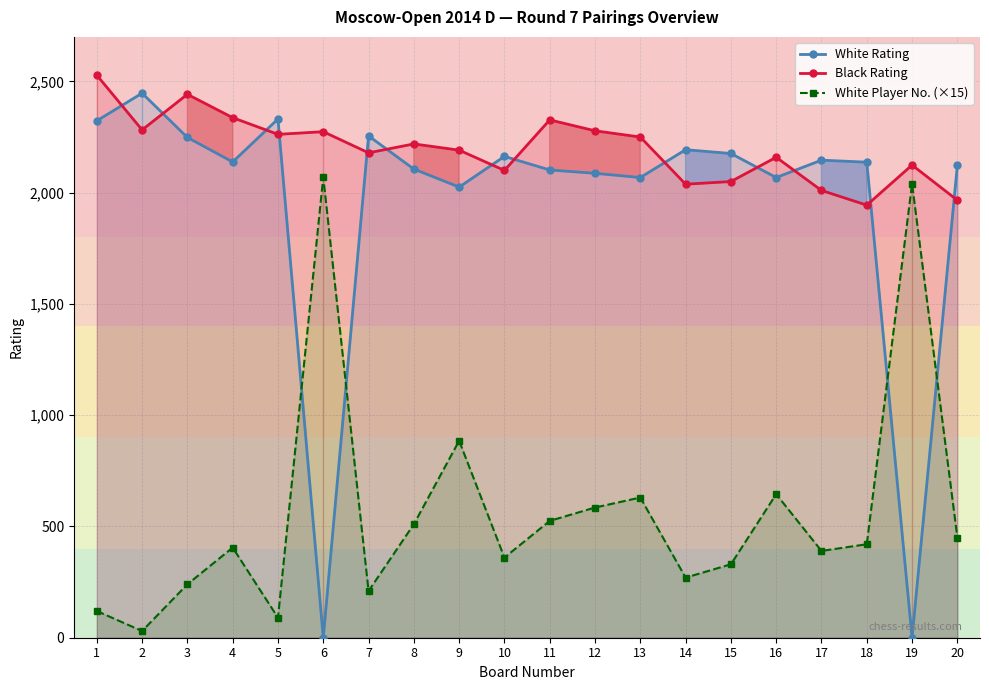

What is the highest value of the Black Rating series?

2528